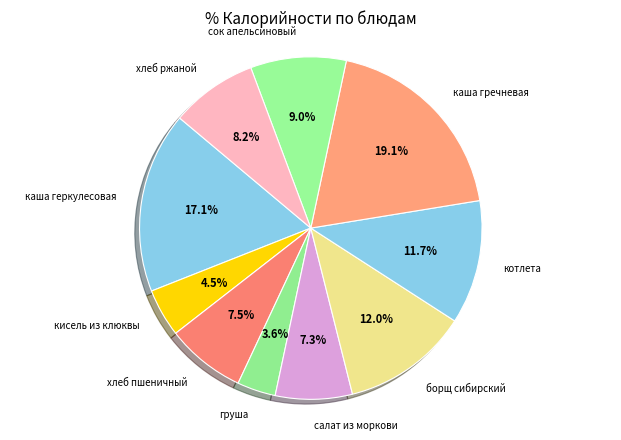

What is the ratio of the value at хлеб ржаной to the value at кисель из клюквы?

1.8